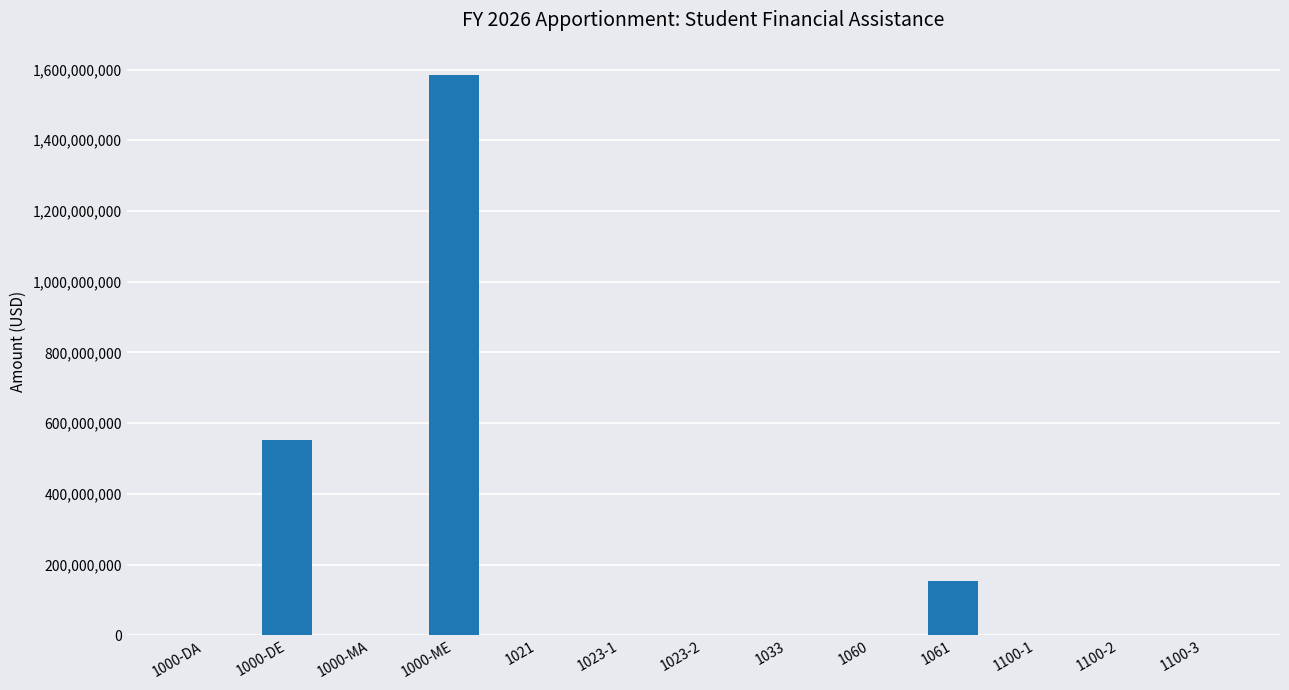

Which category has the highest value across all series?

1000-ME